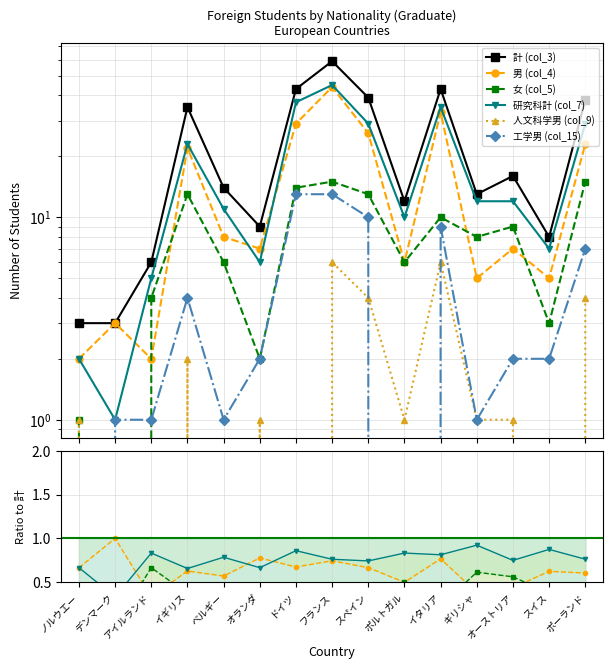

What is the difference between the 男 (col_4) values at ベルギー and デンマーク?

5